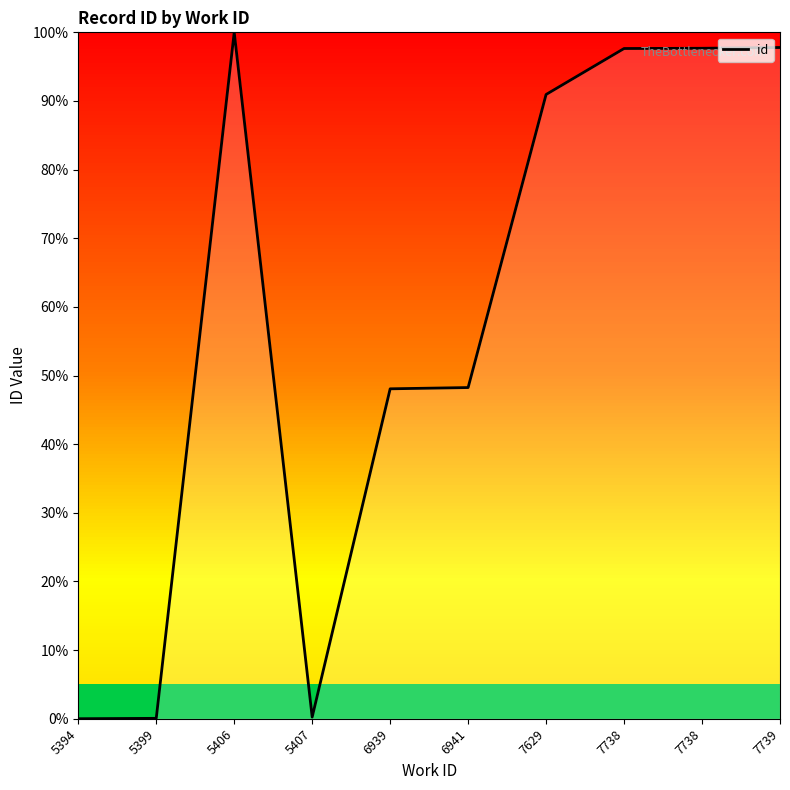

True or false: the data has more than 0 interior local peaks.

True